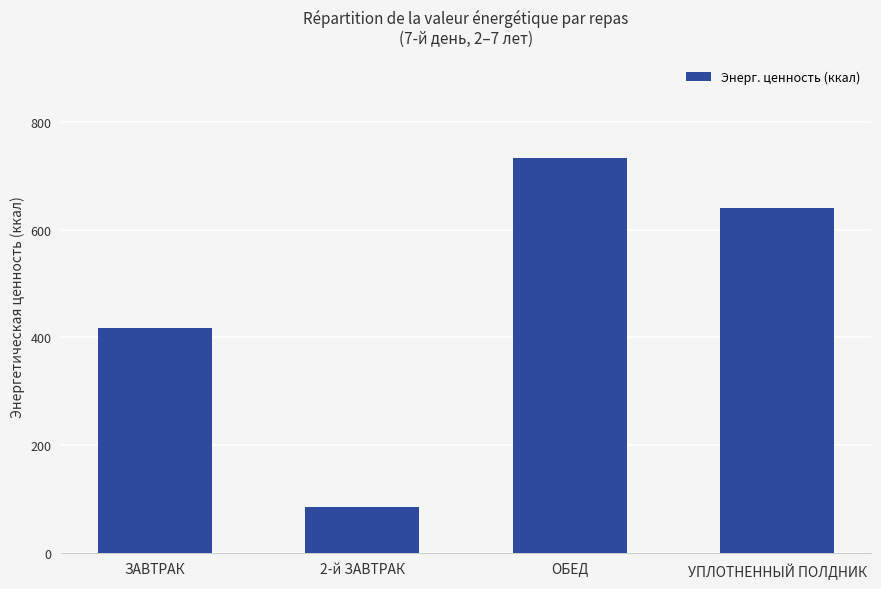

List the labels in order of value, largest first.

ОБЕД, УПЛОТНЕННЫЙ ПОЛДНИК, ЗАВТРАК, 2-й ЗАВТРАК